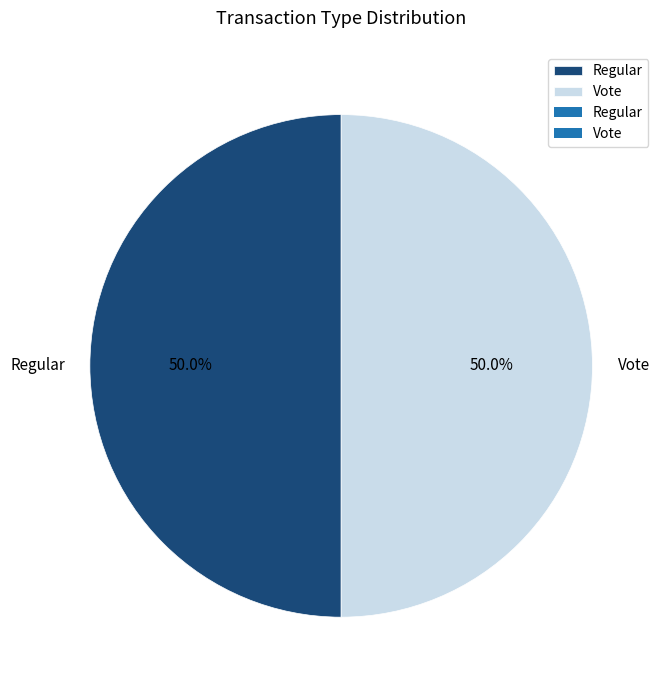

To the nearest percent, what is the difference between the largest and smallest slice percentages?

0%